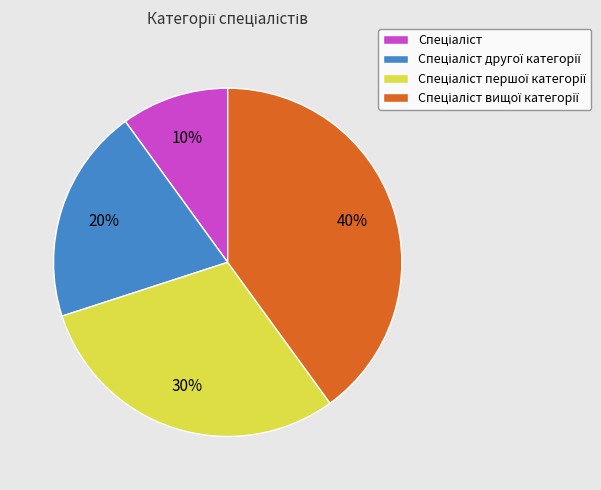

Count the number of slices in the pie.

4